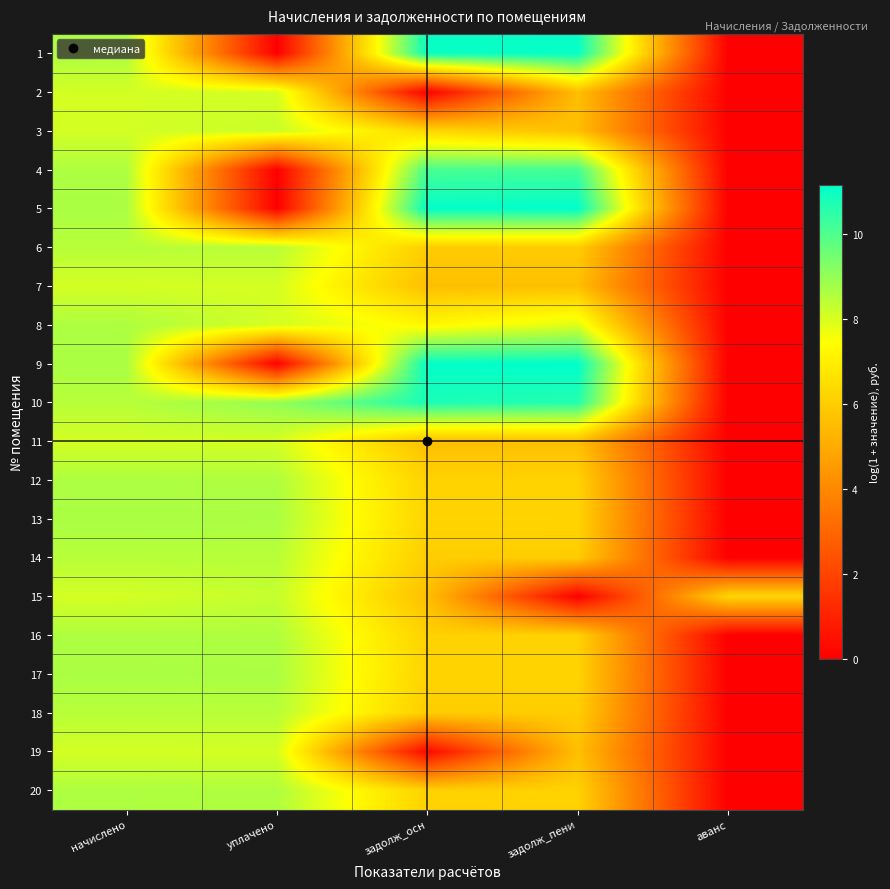

Rank the series at начислено from highest to lowest value.

5, 9, 13, 17, 1, 4, 8, 12, 16, 20, 6, 10, 14, 18, 2, 3, 7, 11, 15, 19